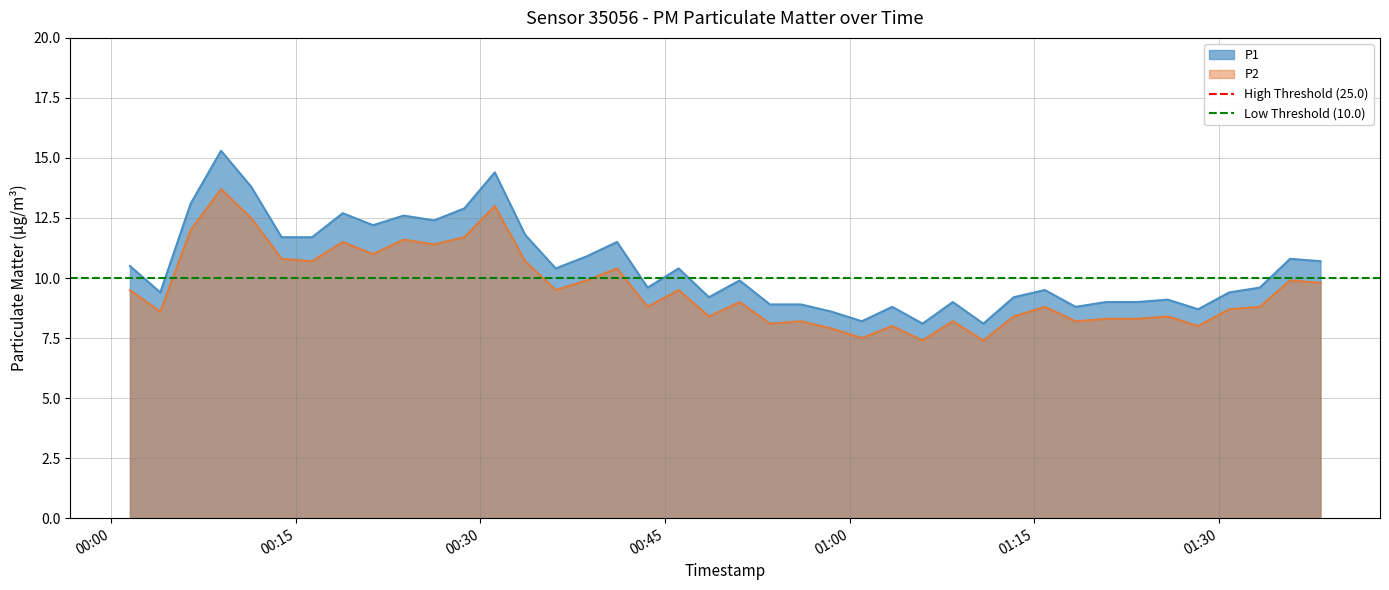

What is the lowest value of the P1 series?

8.1